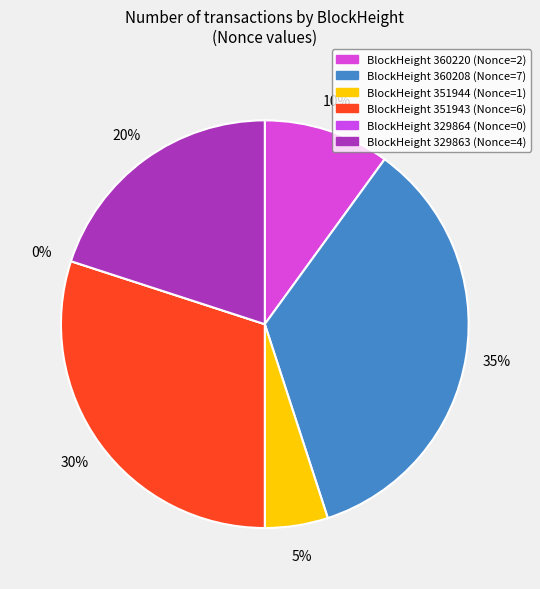

The 360208 slice represents 35% of the pie. True or false?

True